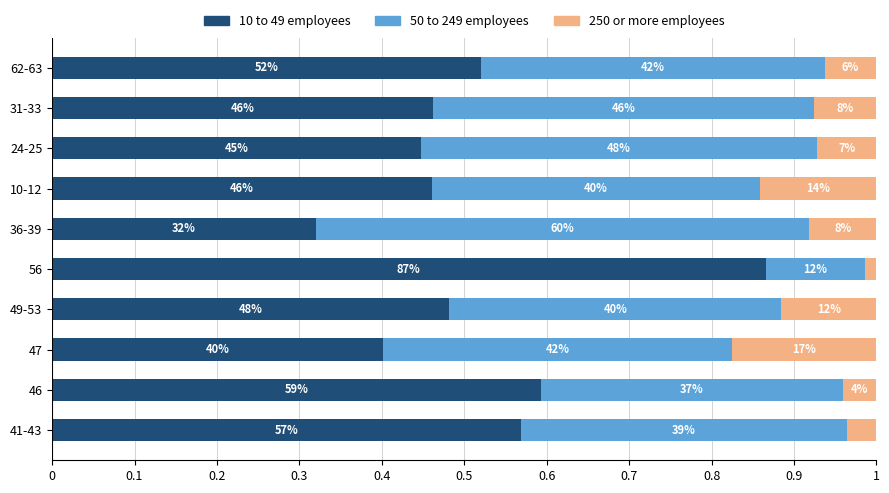

What are all the series names shown in the legend?

10 to 49 employees, 50 to 249 employees, 250 or more employees